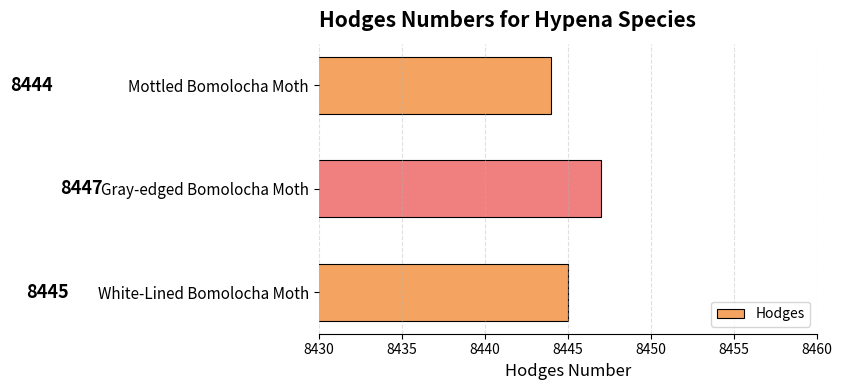

The value at White-Lined Bomolocha Moth is 8445. True or false?

True